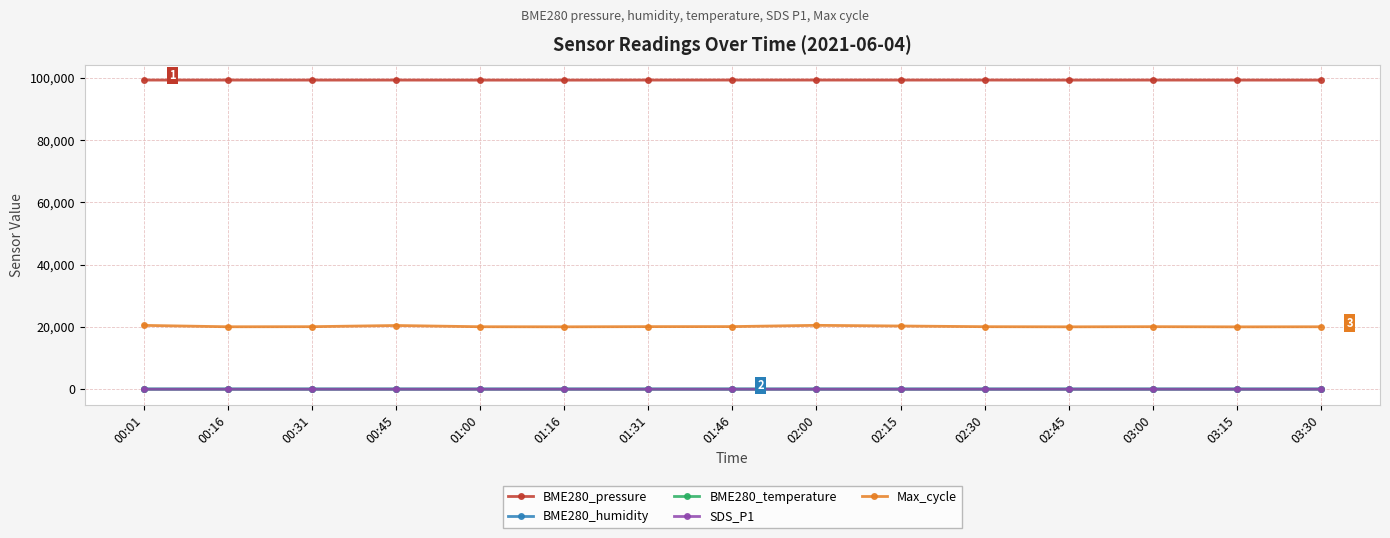

Is this an area chart (filled region under the line)?

No